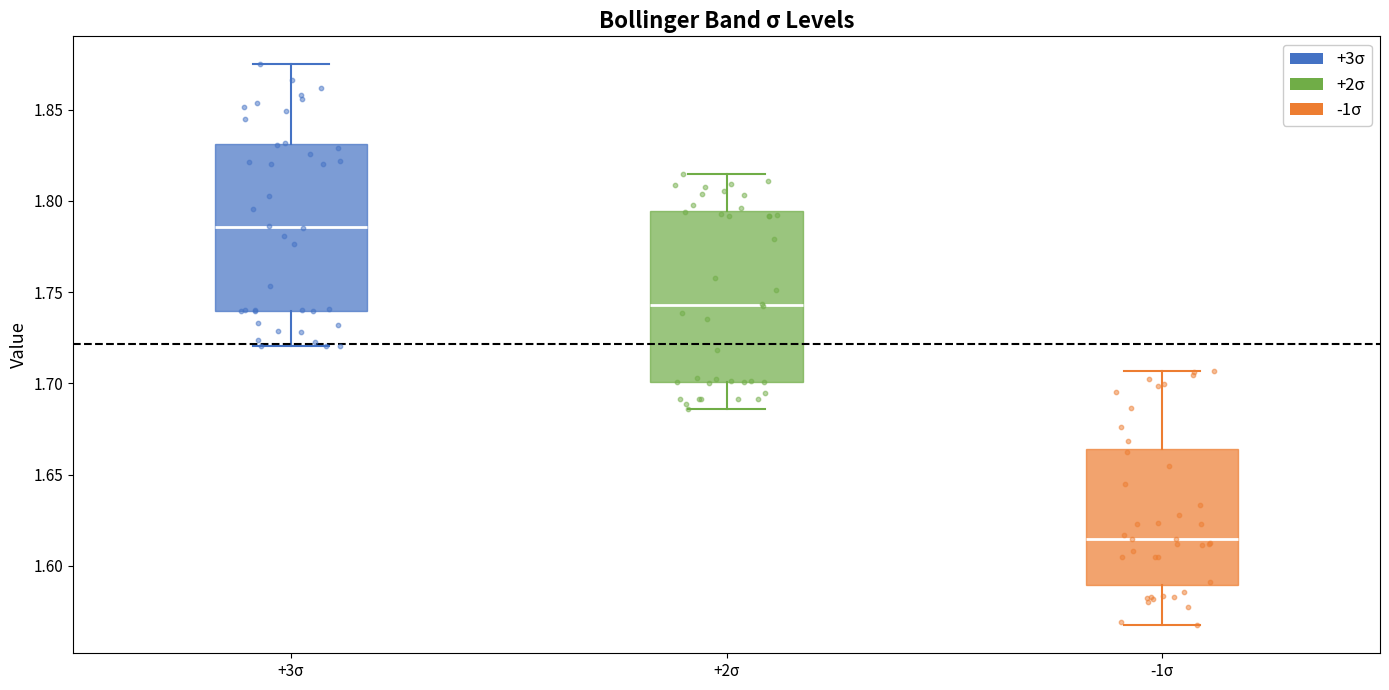

Which box has the highest median line?

+3σ